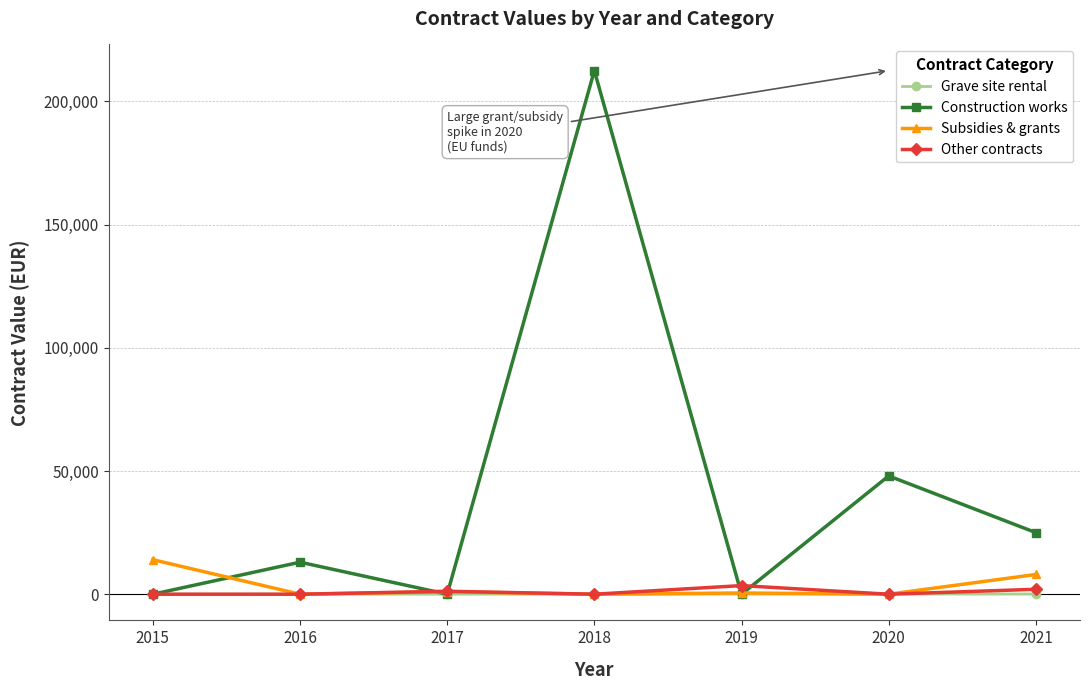

Which category has the highest value across all series?

2018